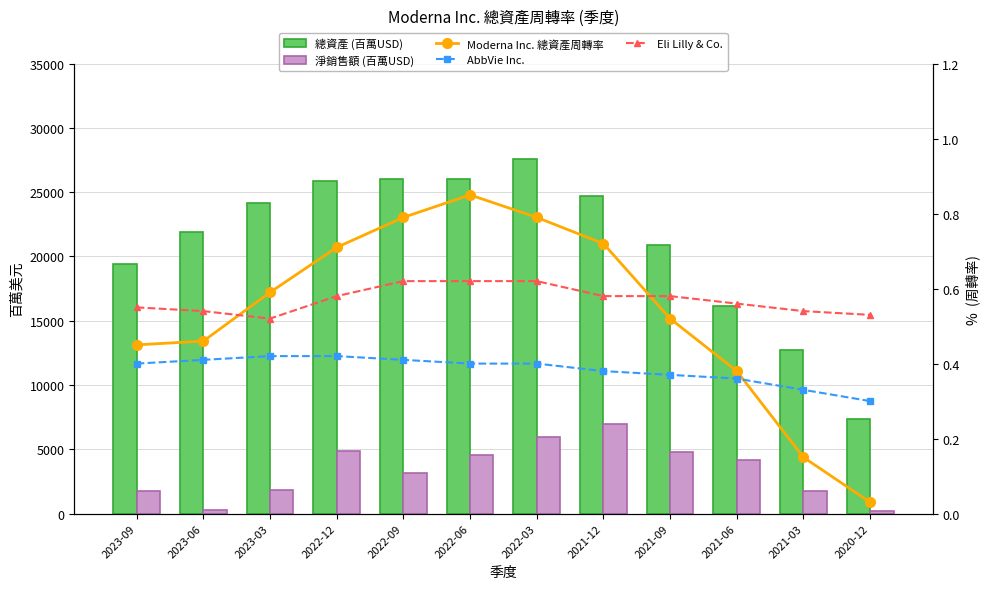

Is the value of AbbVie Inc. at 2021-06 greater than the value of 總資產 (百萬USD) at 2021-06?

No